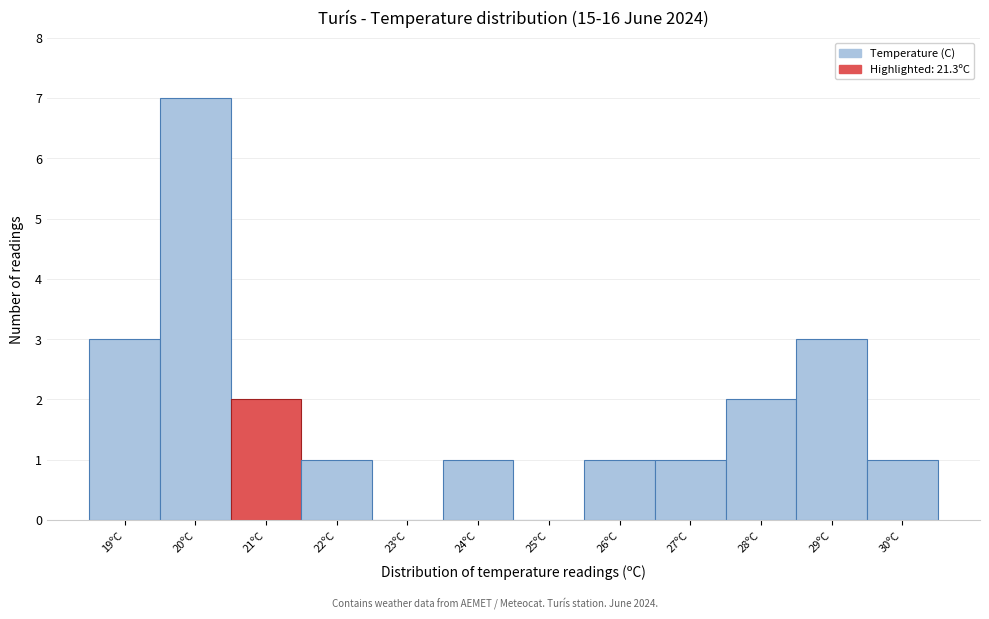

What is the height of the bar covering 18.5 to 19.5 on the x-axis? The values are not printed on the chart, so give them approximately, as read against the axis.

3